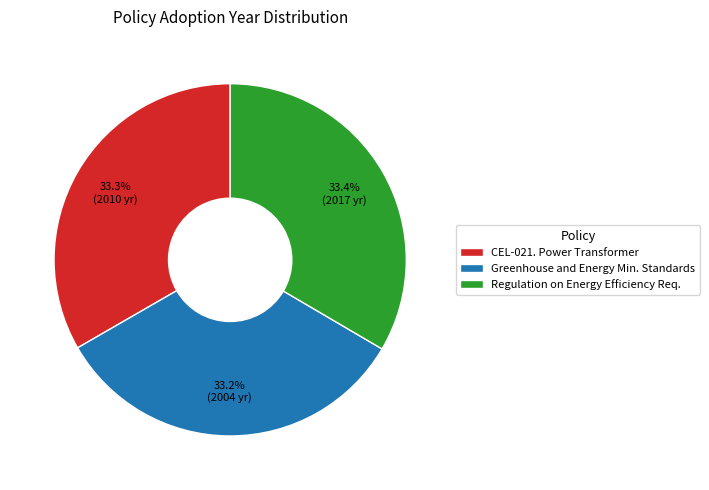

To the nearest percent, what portion does CEL-021. Power Transformer represent?

33%